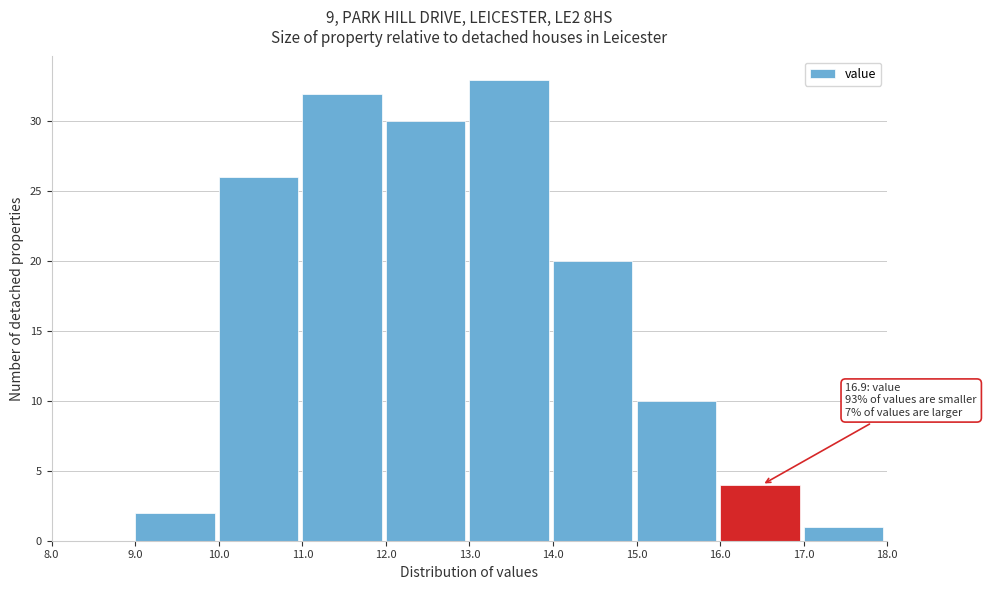

Over which range of the x-axis is the bar tallest?

13.0 to 14.0